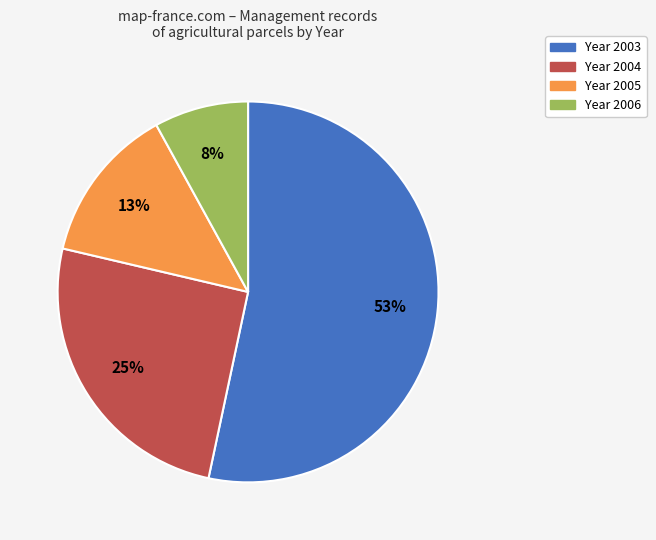

Does any single category account for the majority?

Yes